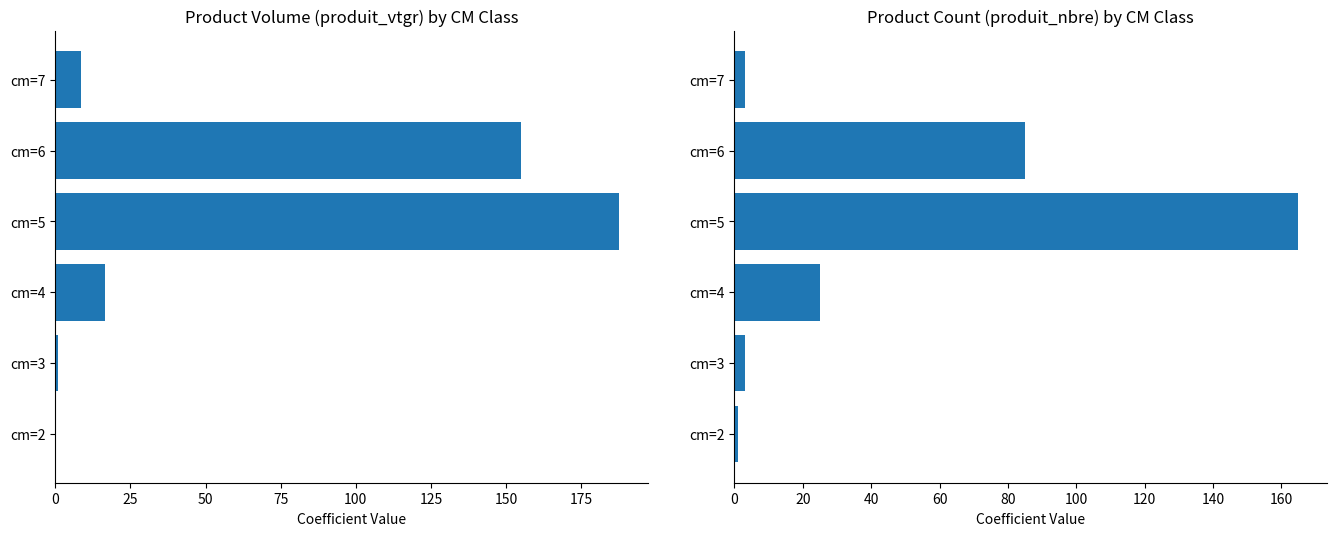

How many groups of bars are there?

6